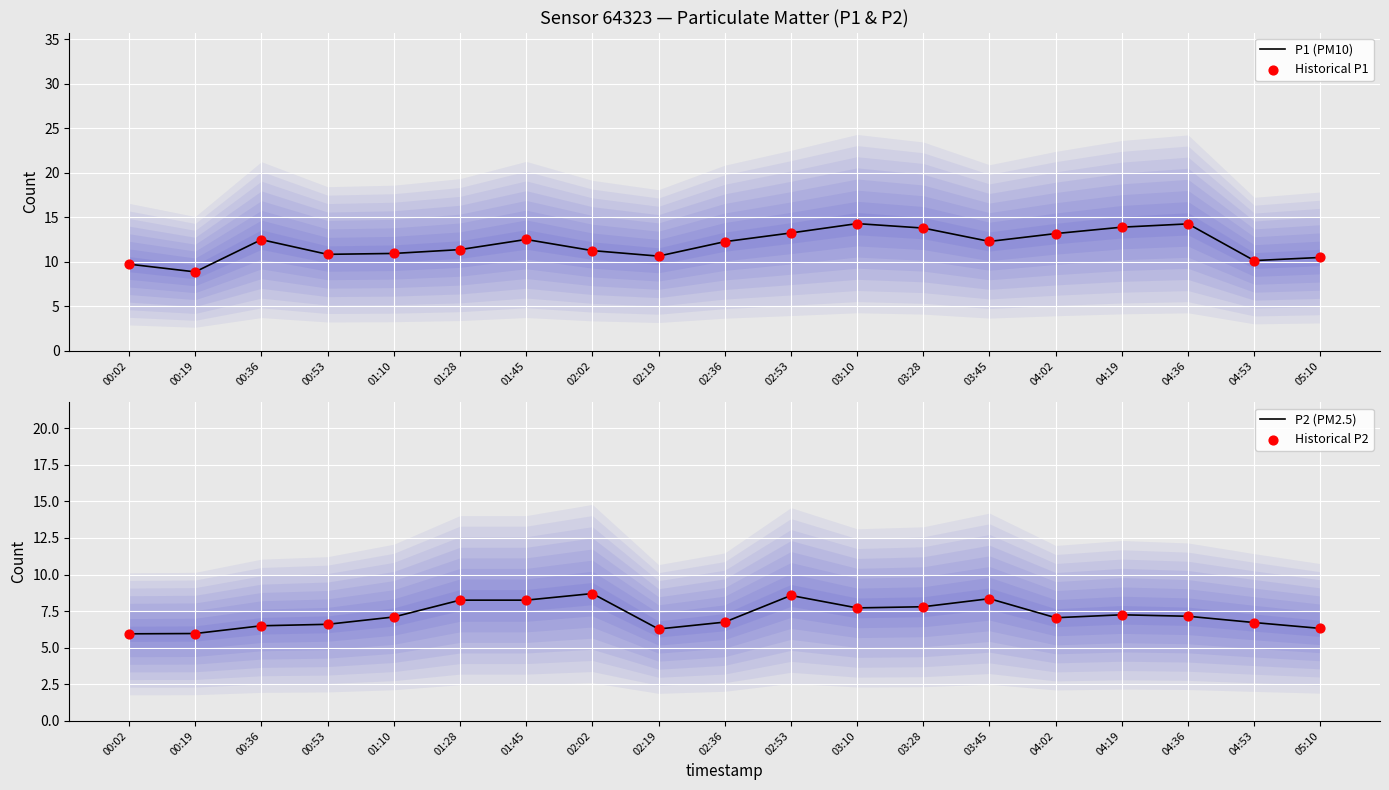

What are all the series names shown in the legend?

P1 (PM10), Historical P1, P2 (PM2.5), Historical P2